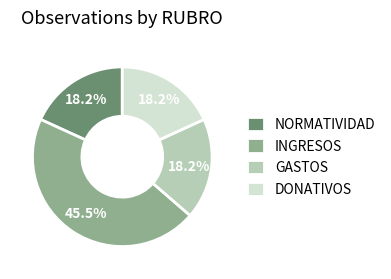

Does DONATIVOS represent more than half of the total?

No